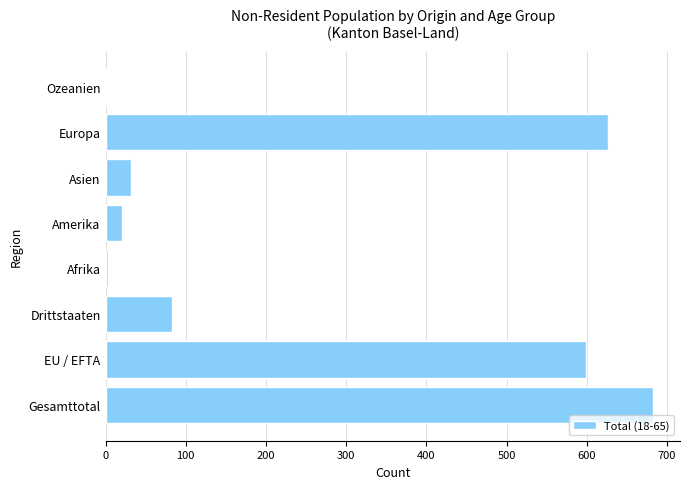

What is the sum of all values?

2046